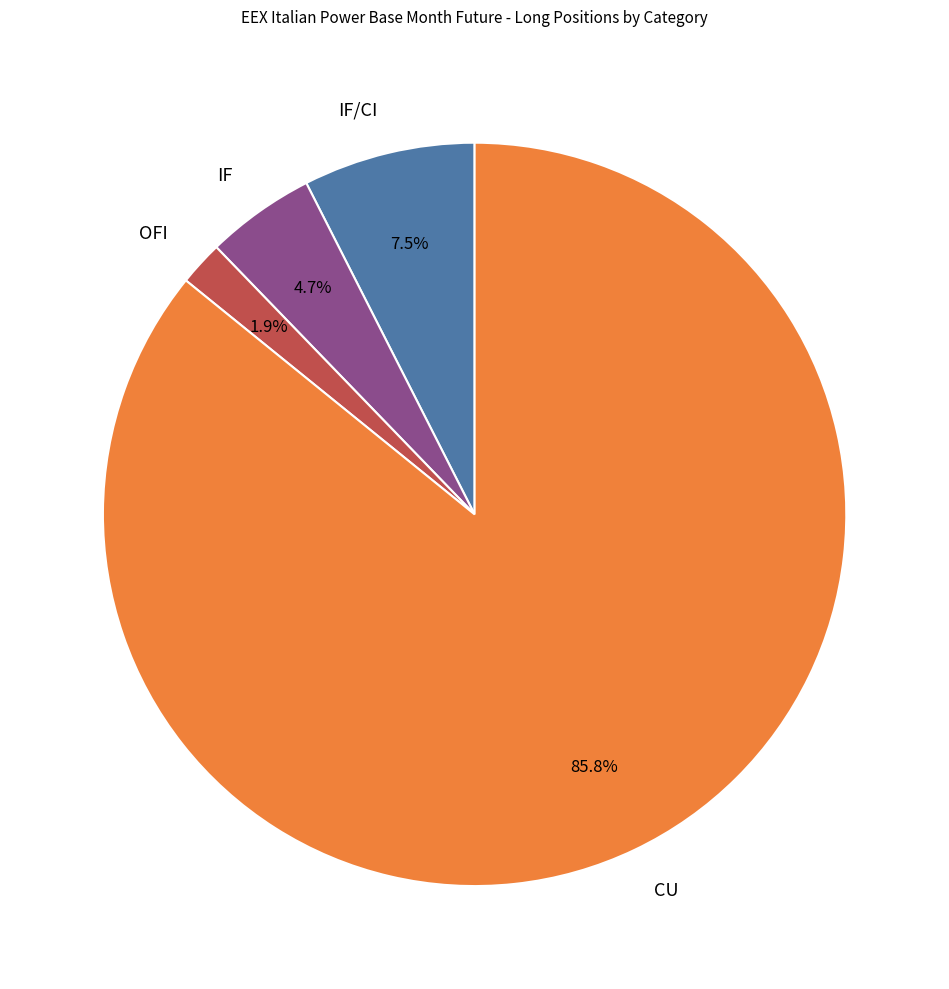

Rank the categories by value from highest to lowest.

CU, IF/CI, IF, OFI